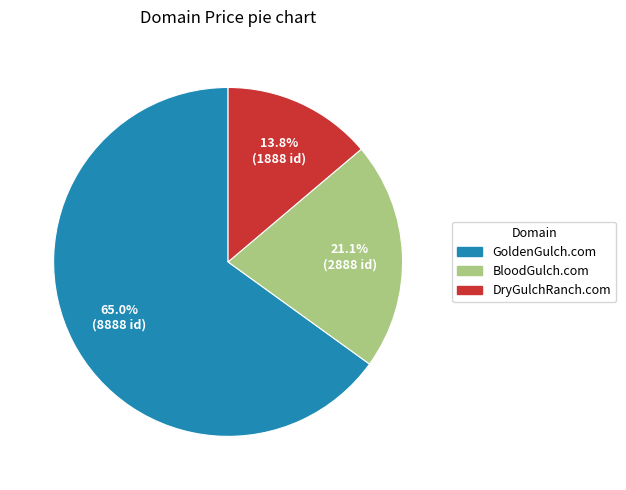

What is the ratio of the value at DryGulchRanch.com to the value at GoldenGulch.com?

0.2